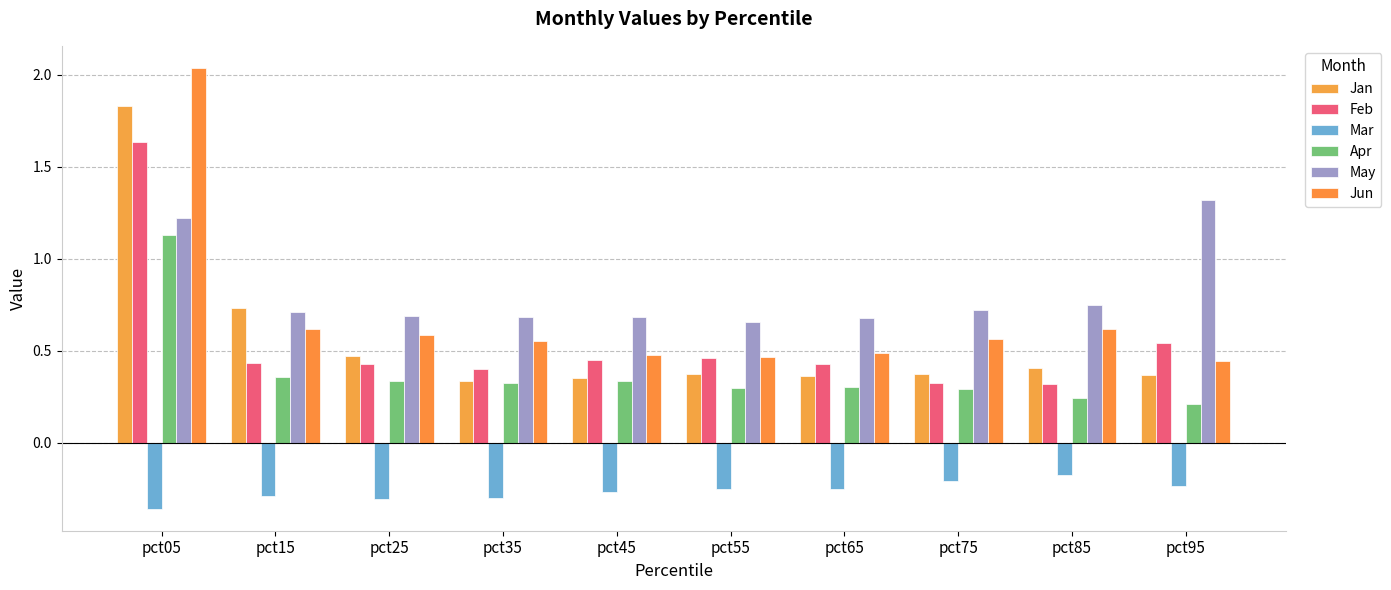

What is the difference between the second highest and second lowest values in the Apr series?

0.1